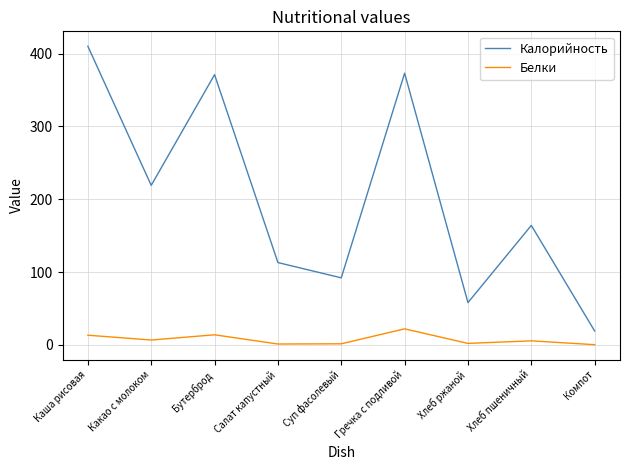

At which label does Калорийность first exceed 164?

Каша рисовая